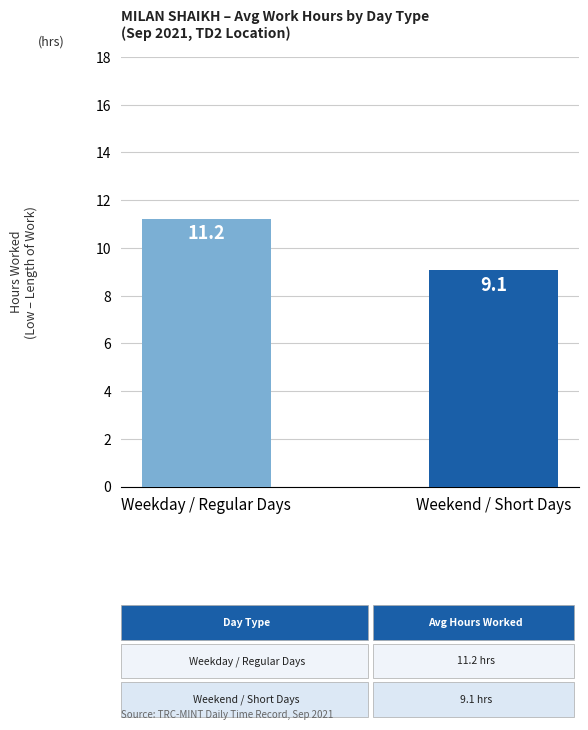

Count the number of categories in the chart.

2